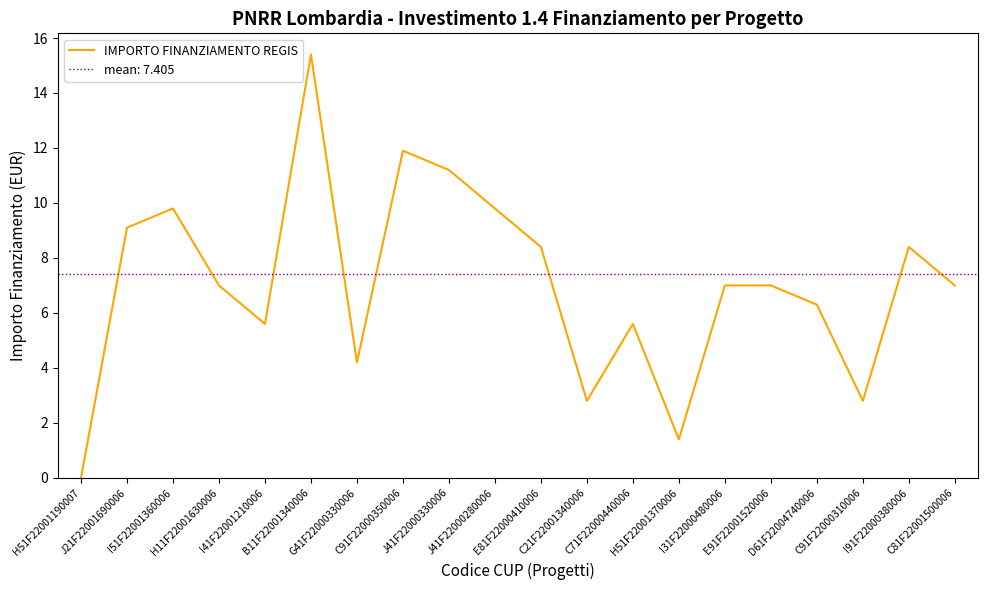

What is the change in value from H11F22001630006 to C91F22000350006?

+4.9